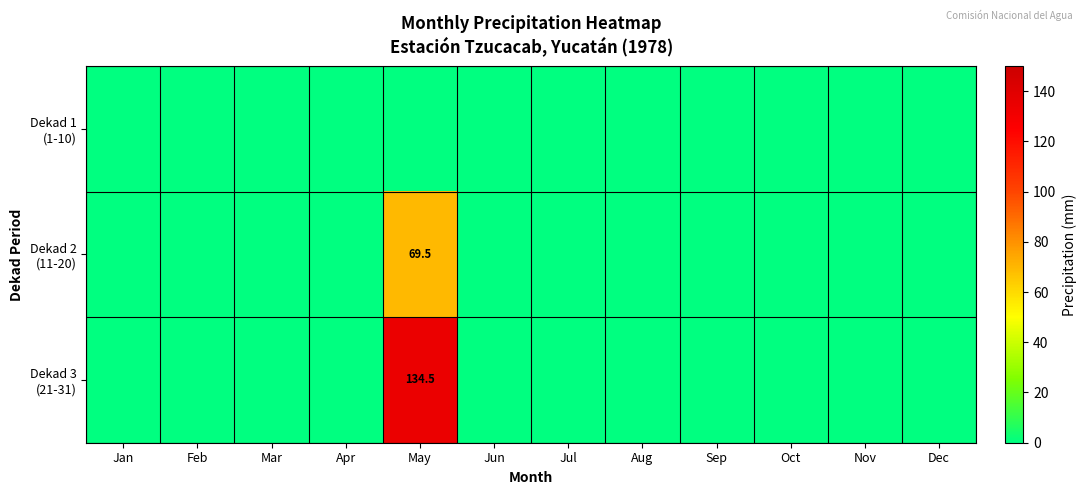

How many values in the Dekad 3 (21-31) series exceed 0?

1